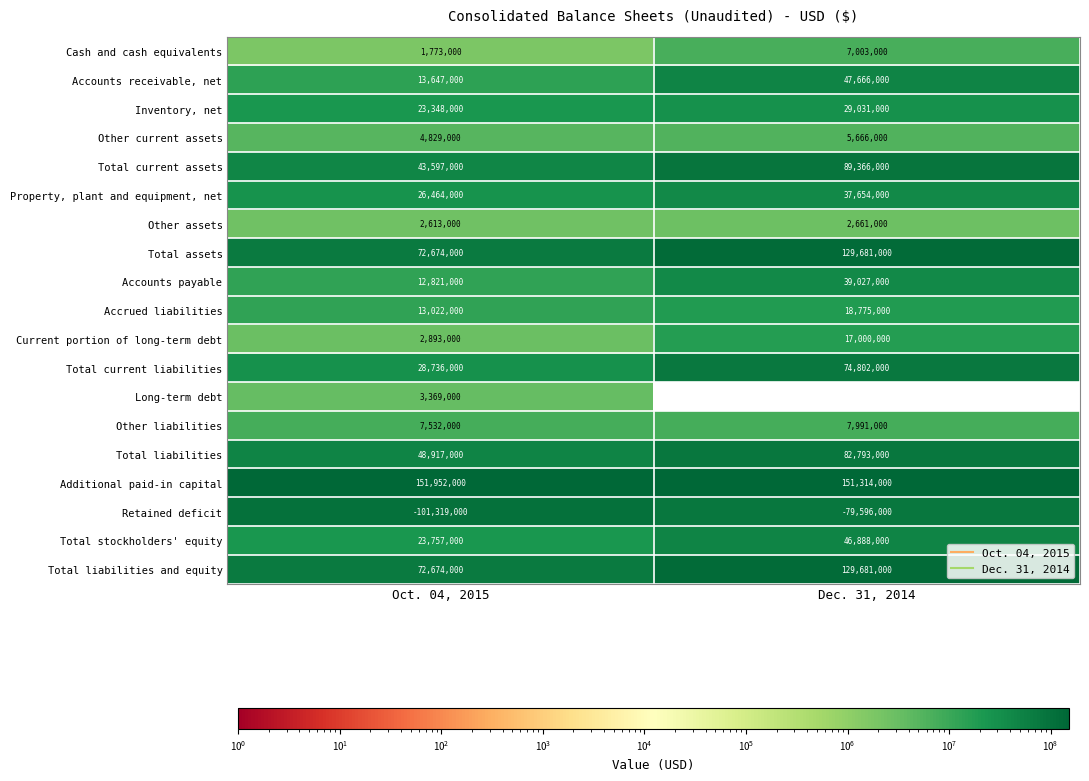

The value of Other liabilities at Dec. 31, 2014 is 7991000. True or false?

True